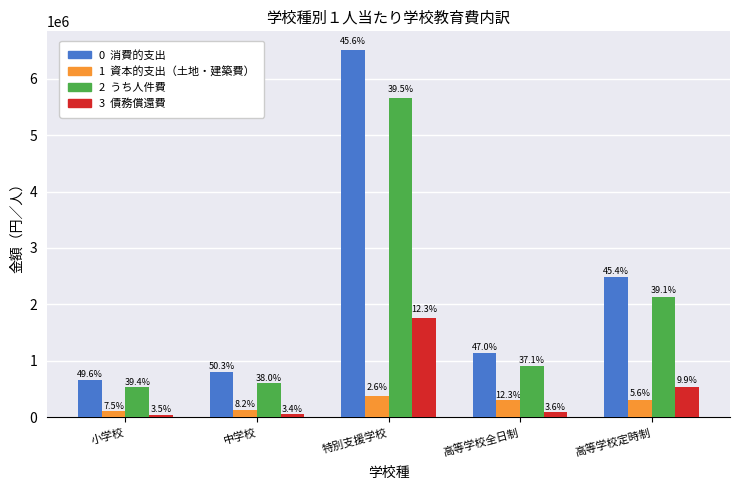

How many groups of bars are there?

5